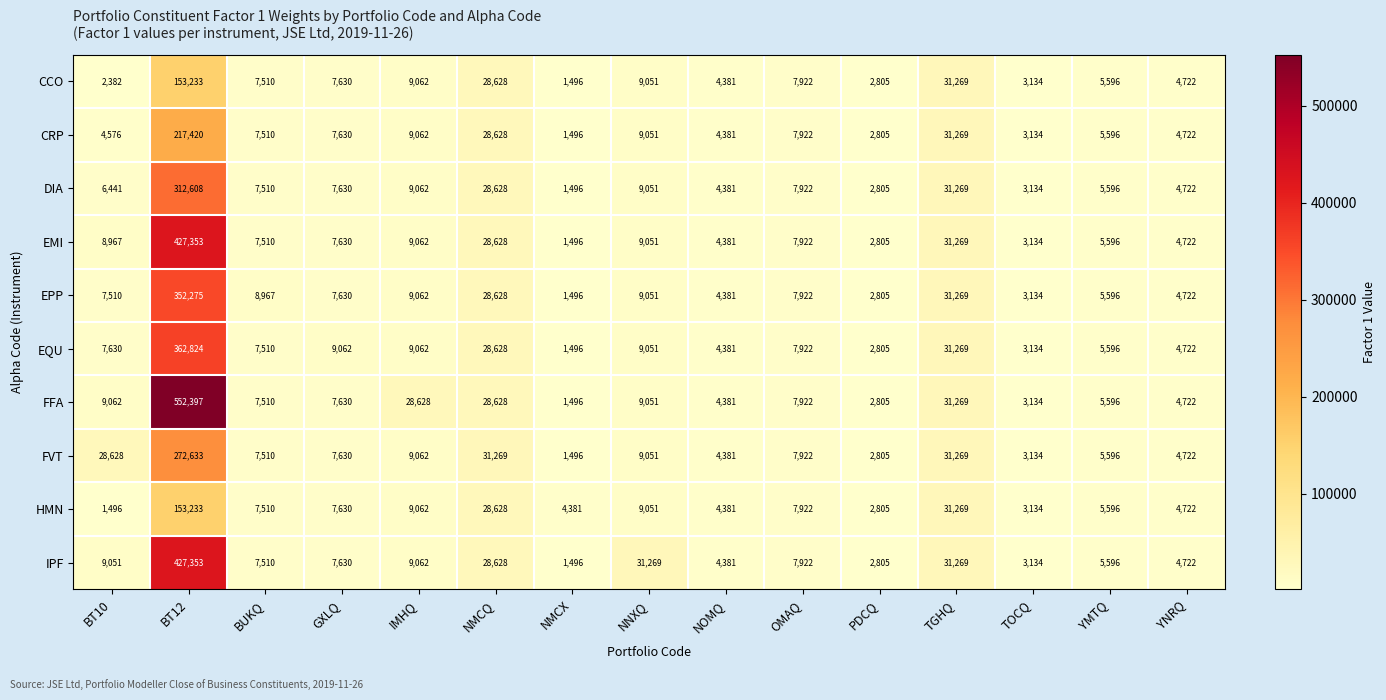

Read the CCO value at IMHQ, to the nearest 10.

9060